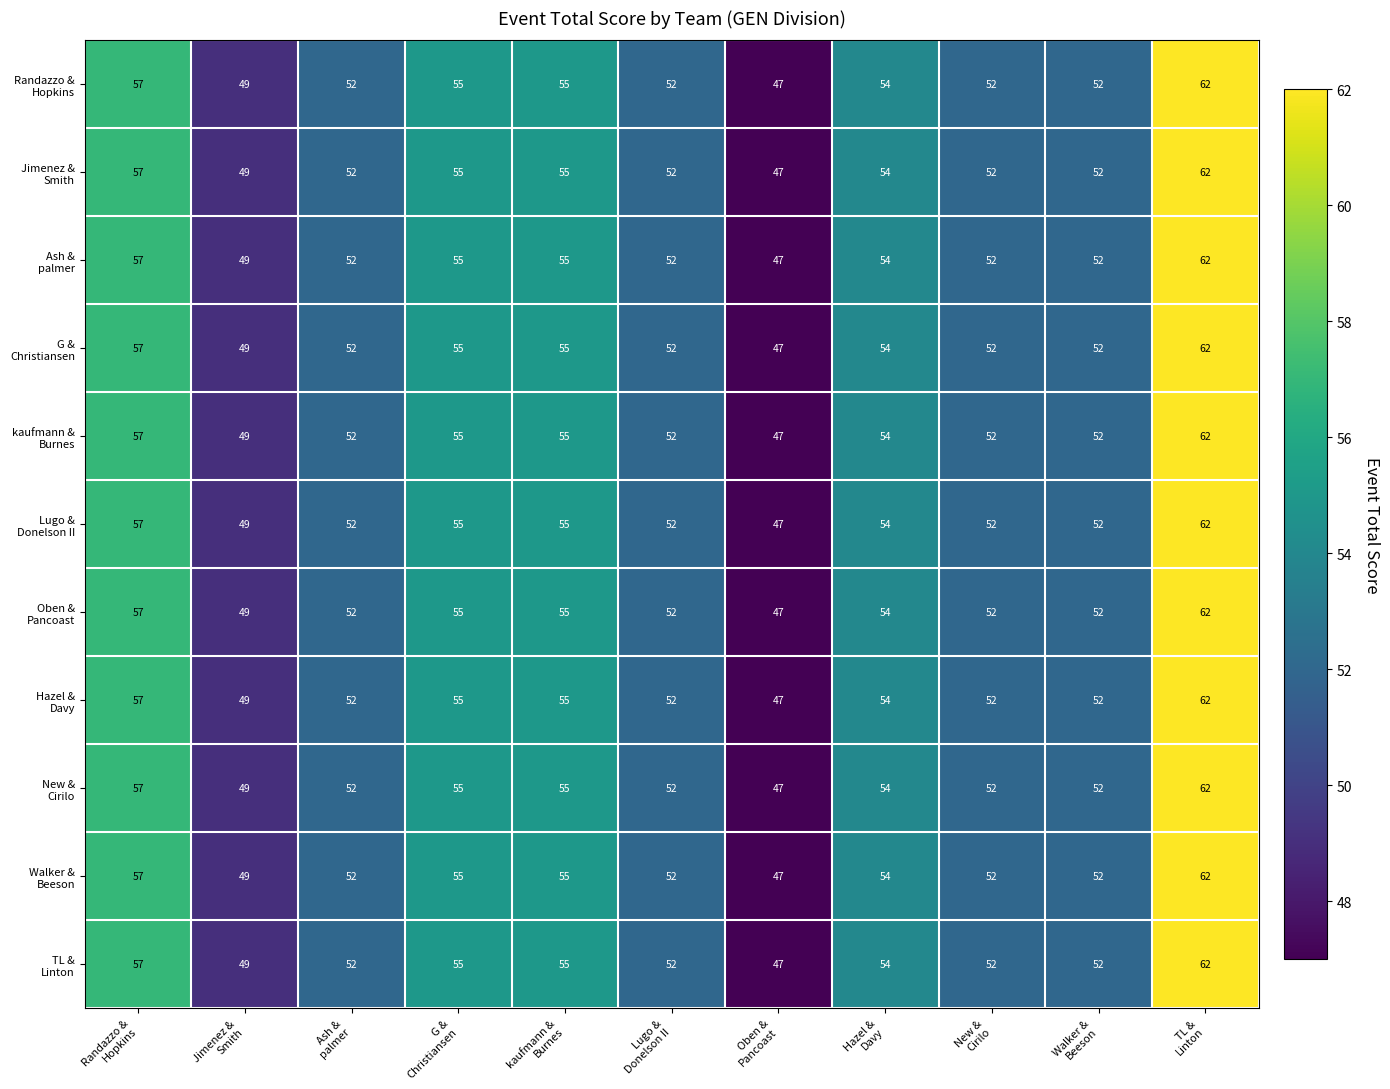

Which series has the largest range (max minus min)?

Randazzo & Hopkins